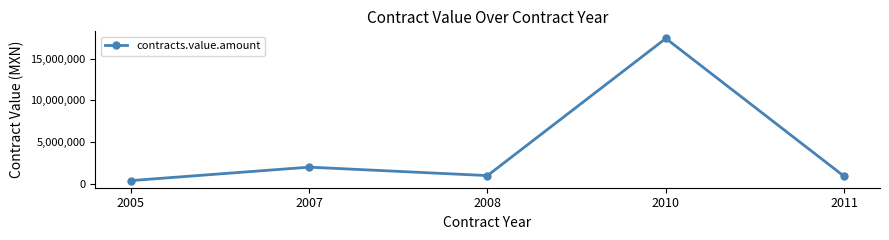

How many data points does each series have?

5